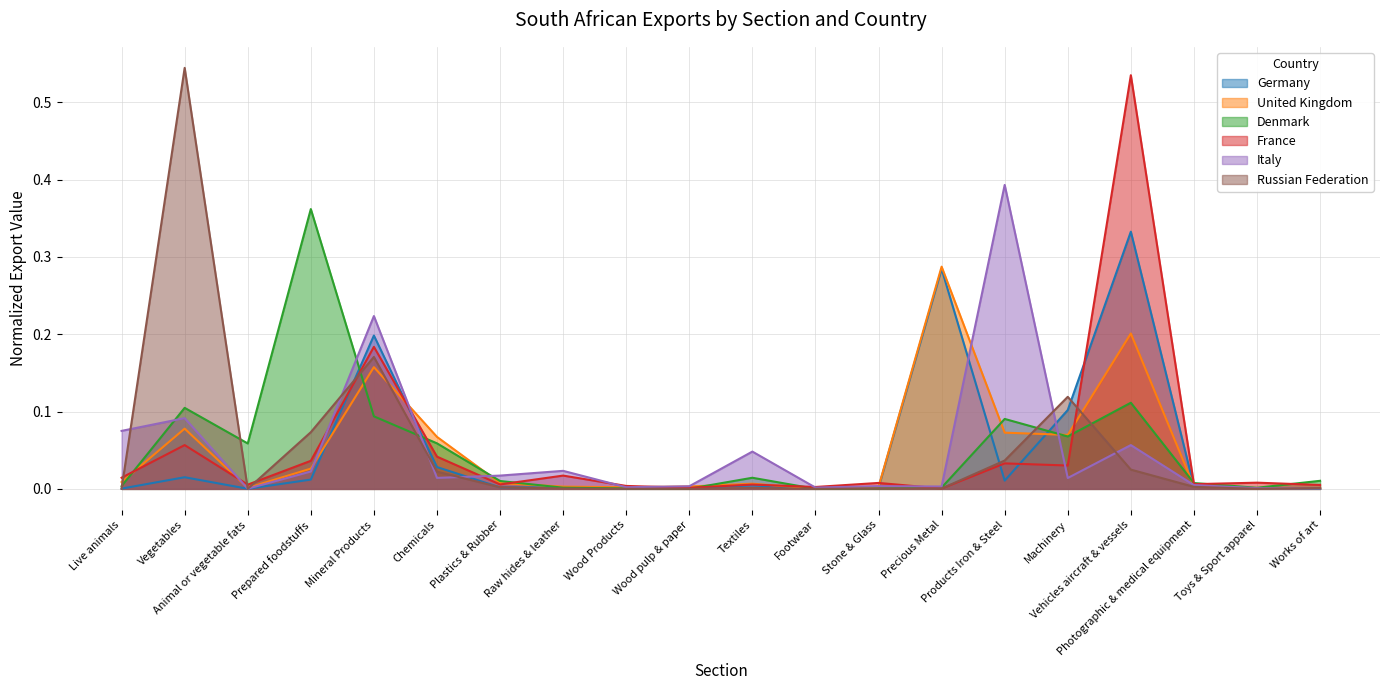

The value of Russian Federation at Wood Products is 0.0. True or false?

True